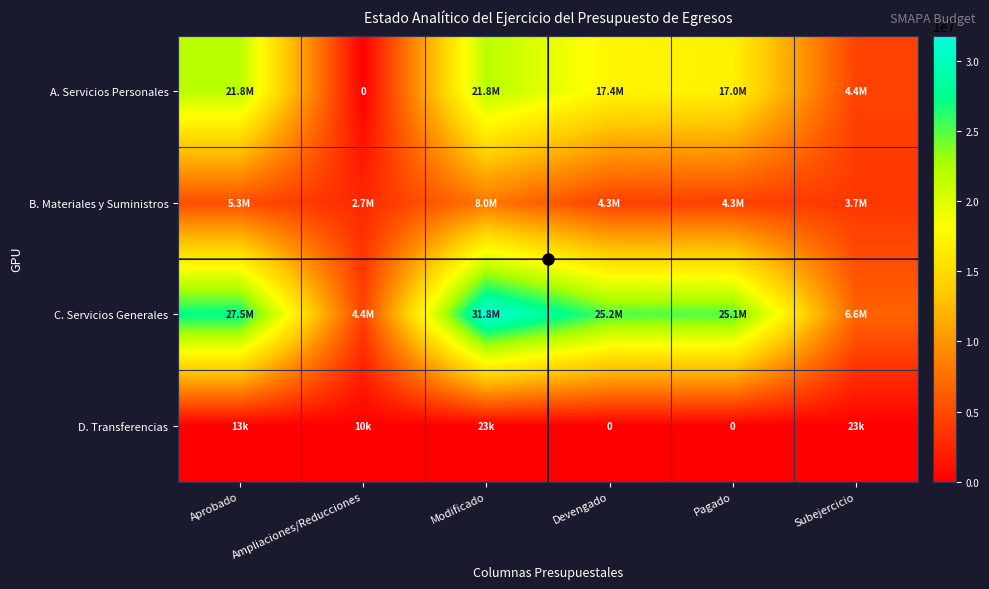

True or false: B. Materiales y Suministros has a value of 1509758.9 at Pagado.

False